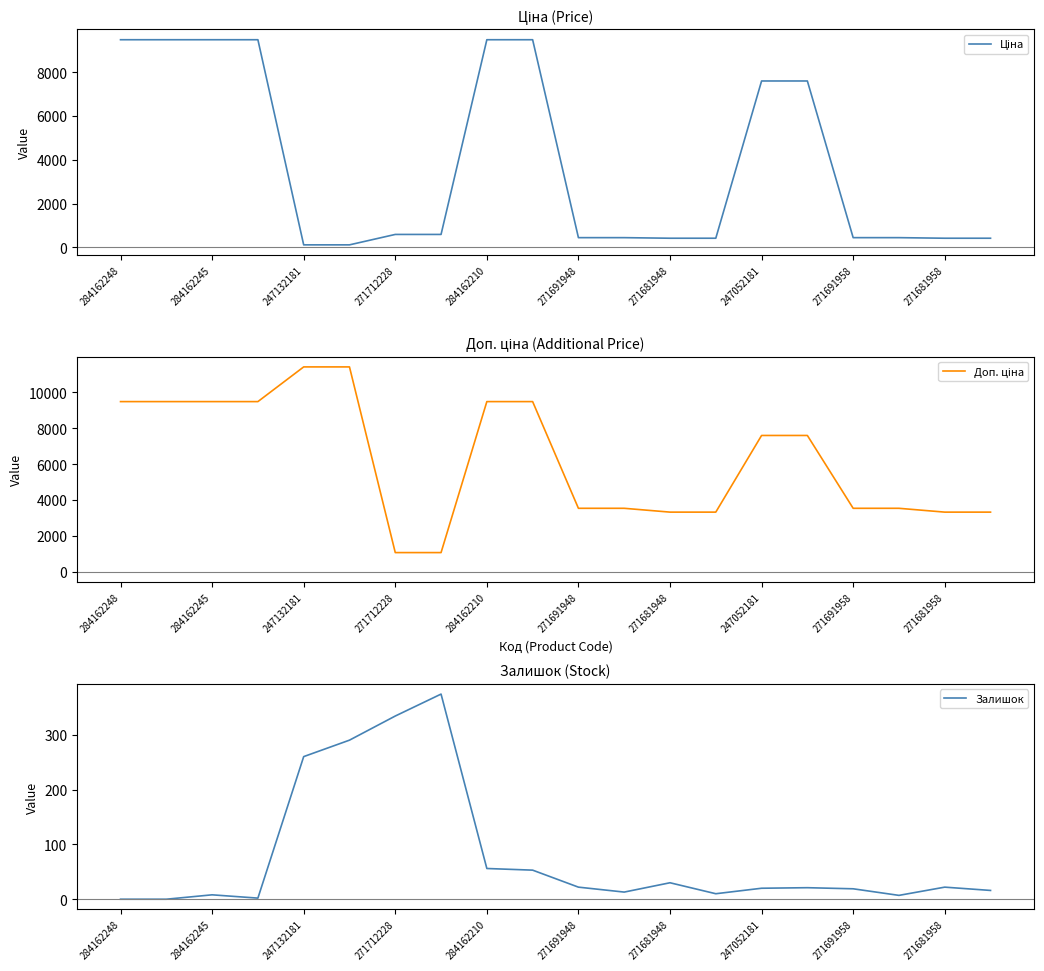

What is the label of the 20th point from the right?

284162248